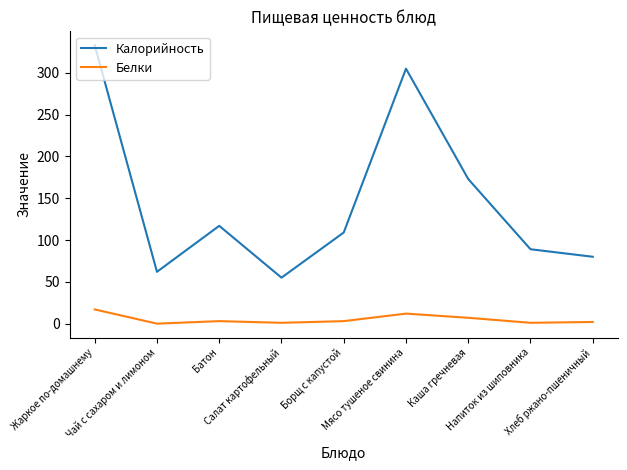

At which label does Калорийность reach its minimum?

Салат картофельный